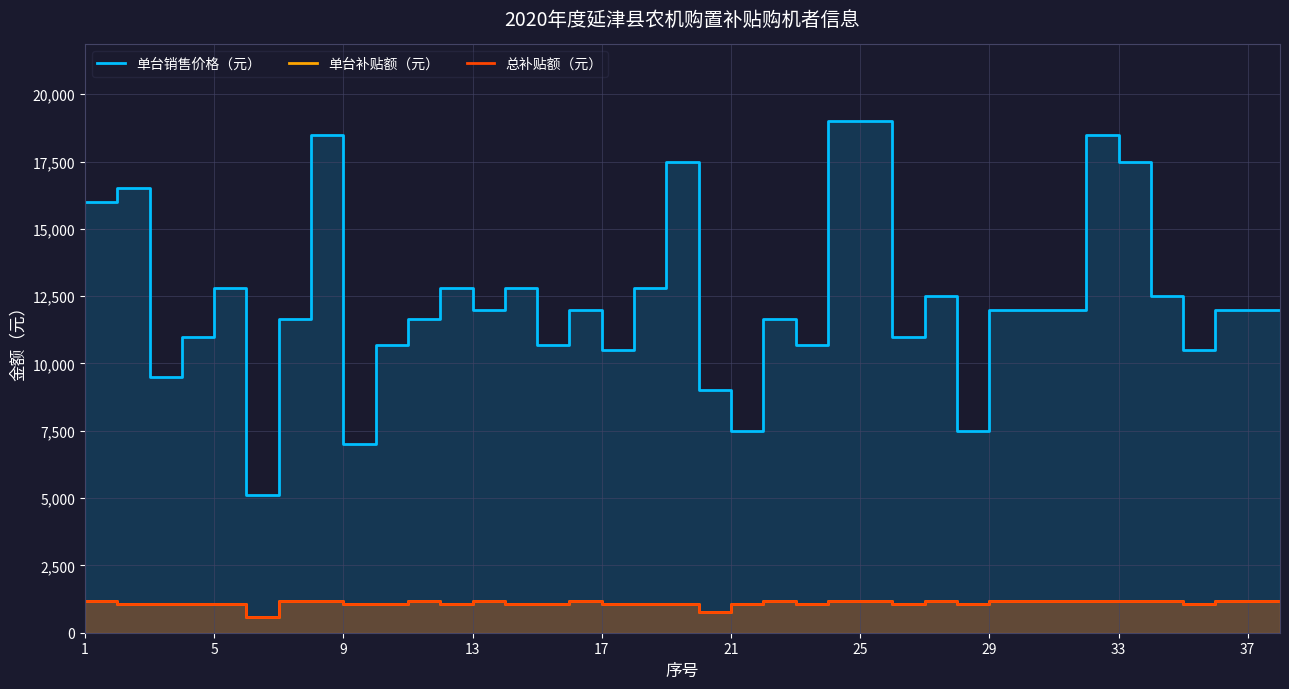

What are all the series names shown in the legend?

单台销售价格（元）, 单台补贴额（元）, 总补贴额（元）